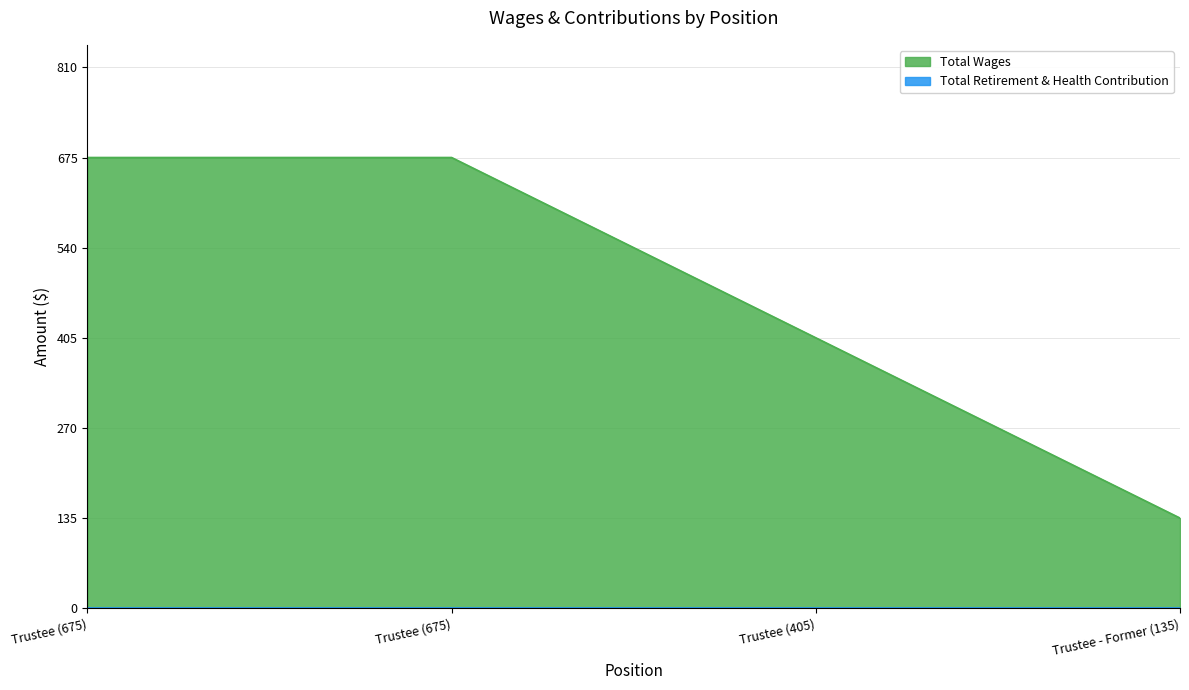

At which category does the chart reach its minimum across all series?

Trustee - Former (135)